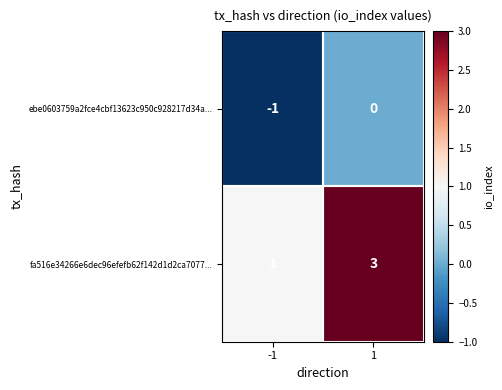

What is the total value across all series at 1?

3